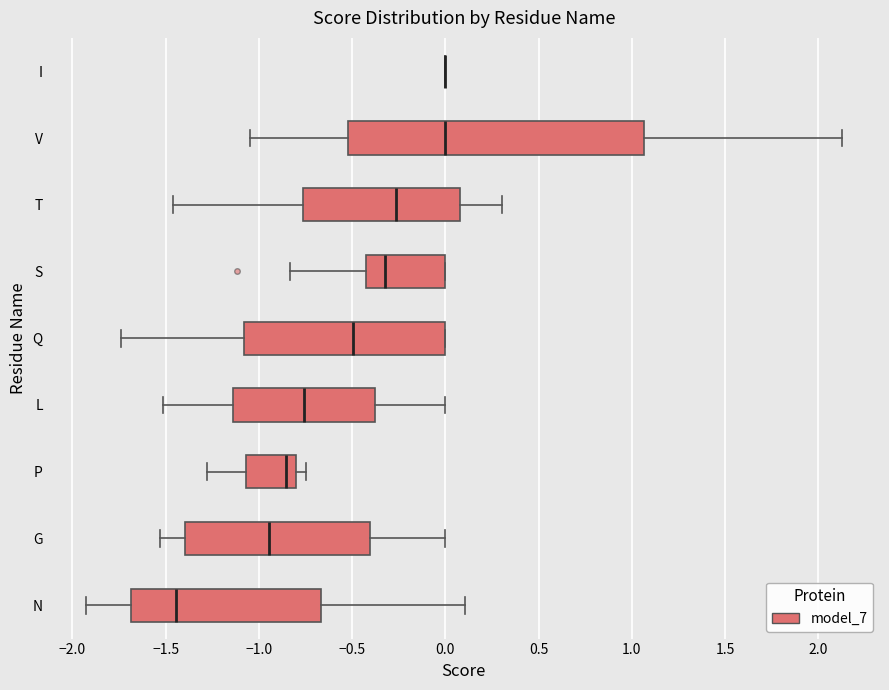

Comparing the boxes themselves (not the whiskers), which one is the widest?

V